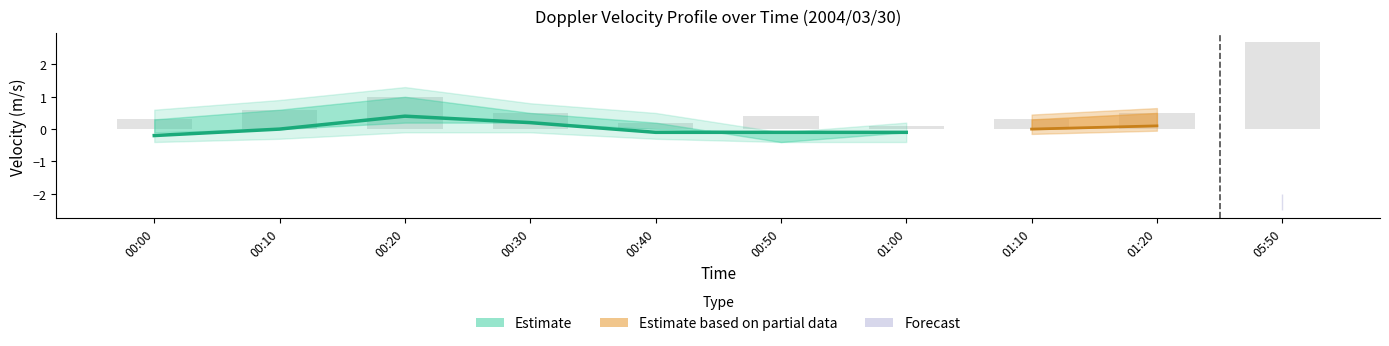

What is the greatest value displayed?

0.4